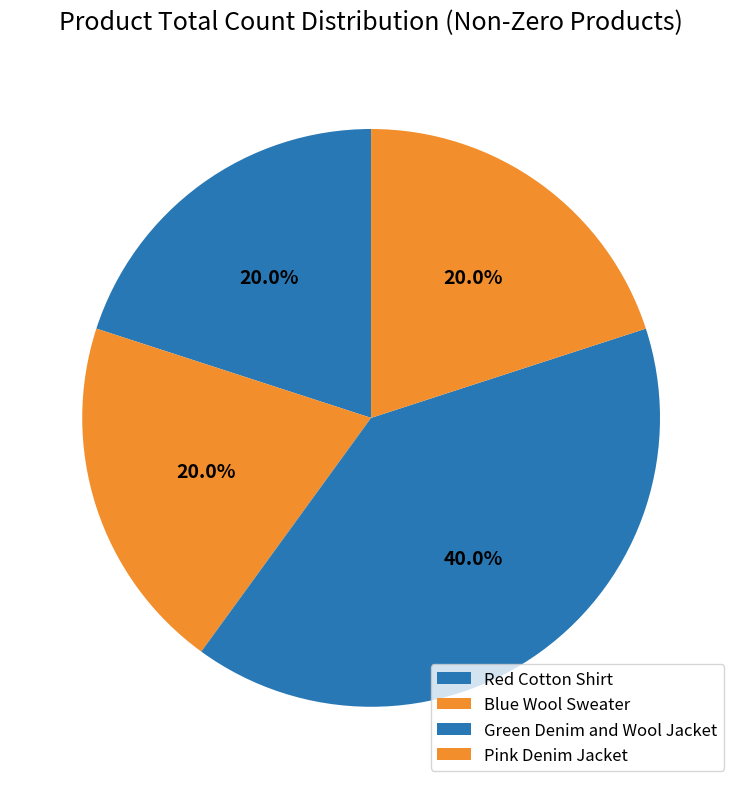

To the nearest percent, what is the combined percentage of Green Denim and Wool Jacket and Blue Wool Sweater?

60%